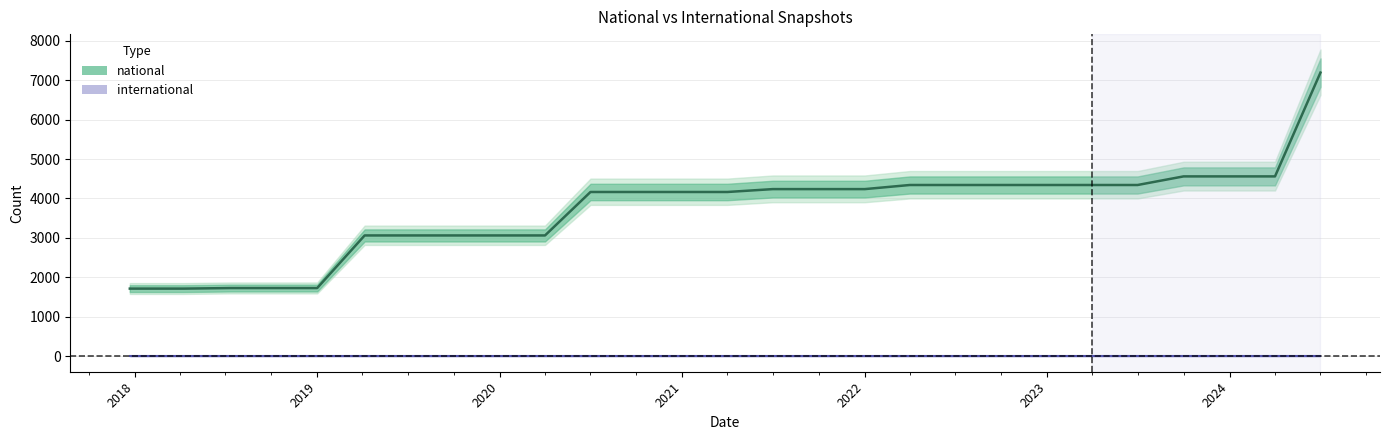

Rank the categories by value from highest to lowest.

2024-07-01, 2023-10-01, 2024-01-01, 2024-04-01, 2022-04-01, 2022-07-01, 2022-10-01, 2023-01-01, 2023-04-01, 2023-07-01, 2021-07-01, 2021-10-01, 2022-01-01, 2020-07-01, 2020-10-01, 2021-01-01, 2021-04-01, 2019-04-06, 2019-07-01, 2019-10-09, 2020-01-01, 2020-04-01, 2018-07-11, 2018-09-28, 2019-01-01, 2017-12-22, 2018-04-09